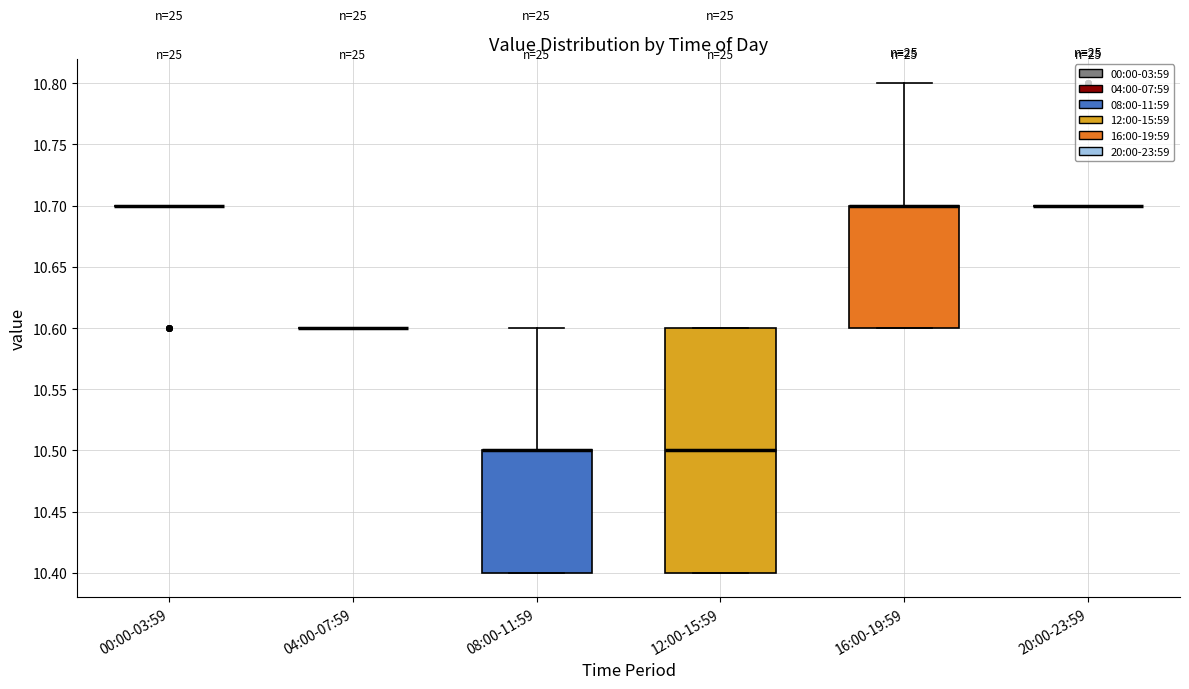

Which box is the tallest, from its lower edge to its upper edge?

12:00-15:59